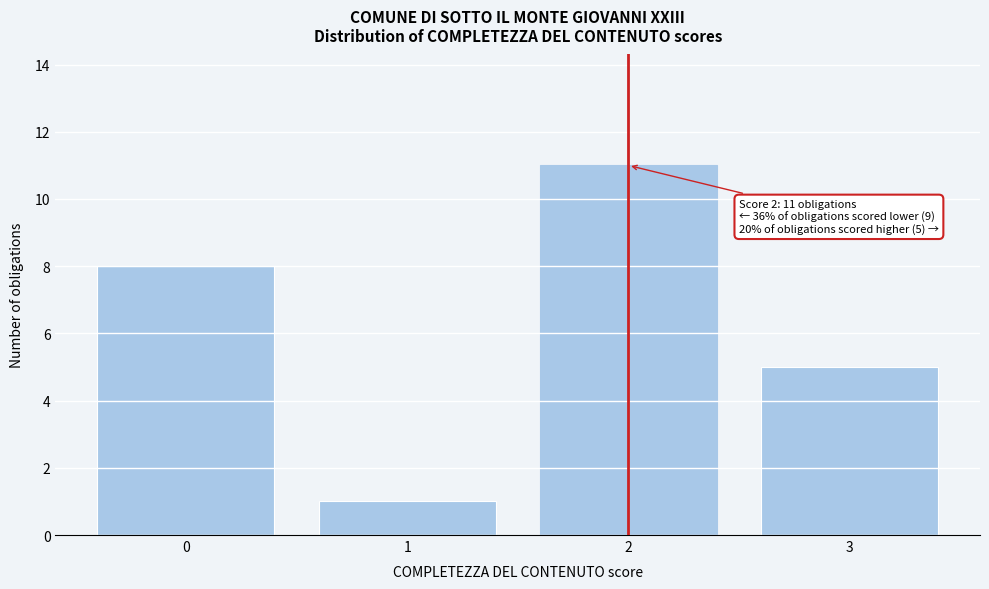

Reading left to right, transcribe all the data shown in this chart.

8	1	11	5